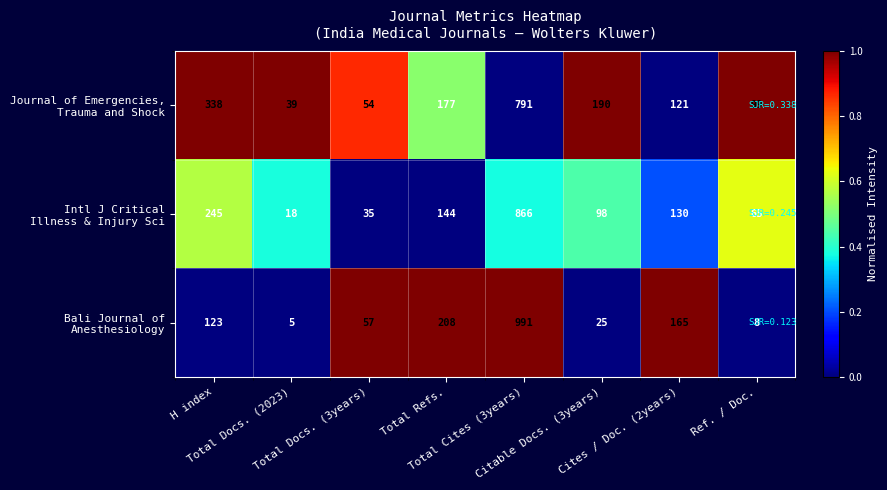

At how many categories does at least one series exceed 146?

5